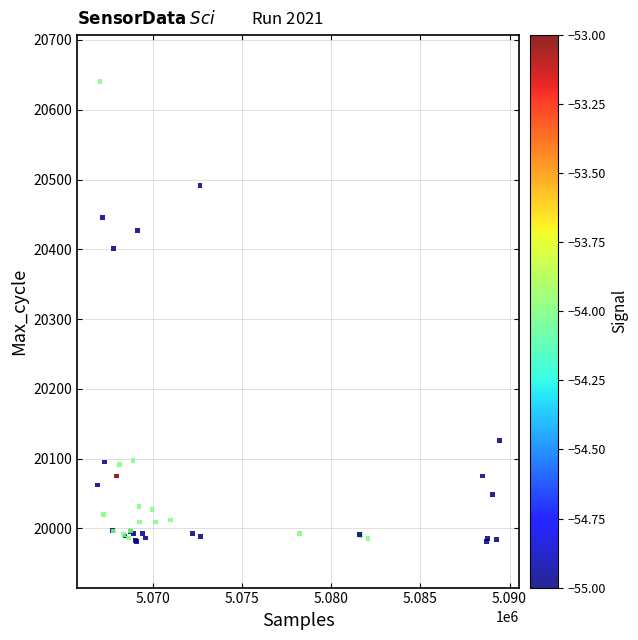

What Y value in the scatter plot is closest to 20311?

20401